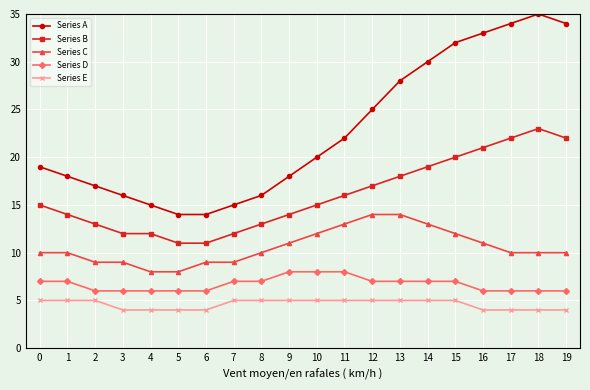

What is the maximum value shown in the chart?

35